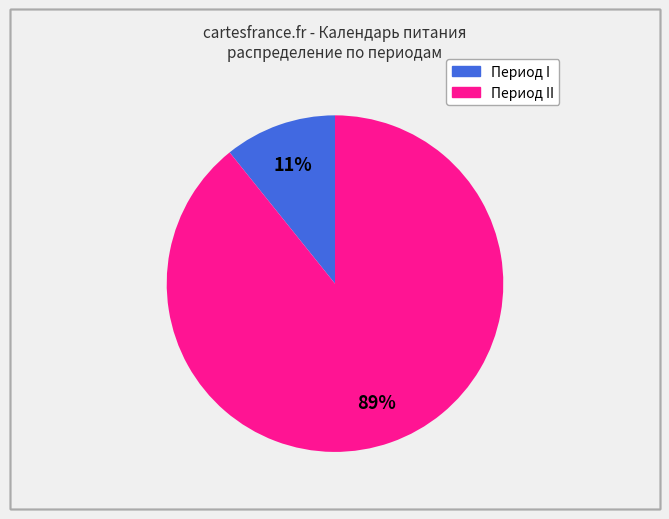

To the nearest percent, what is the difference between the largest and smallest slice percentages?

78%